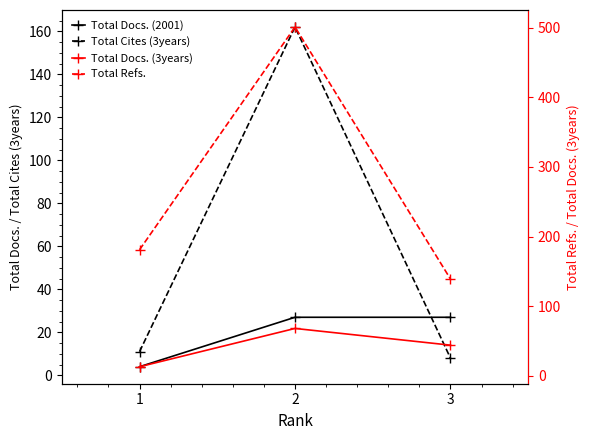

The value of Total Docs. (2001) at 1 is 4. True or false?

True